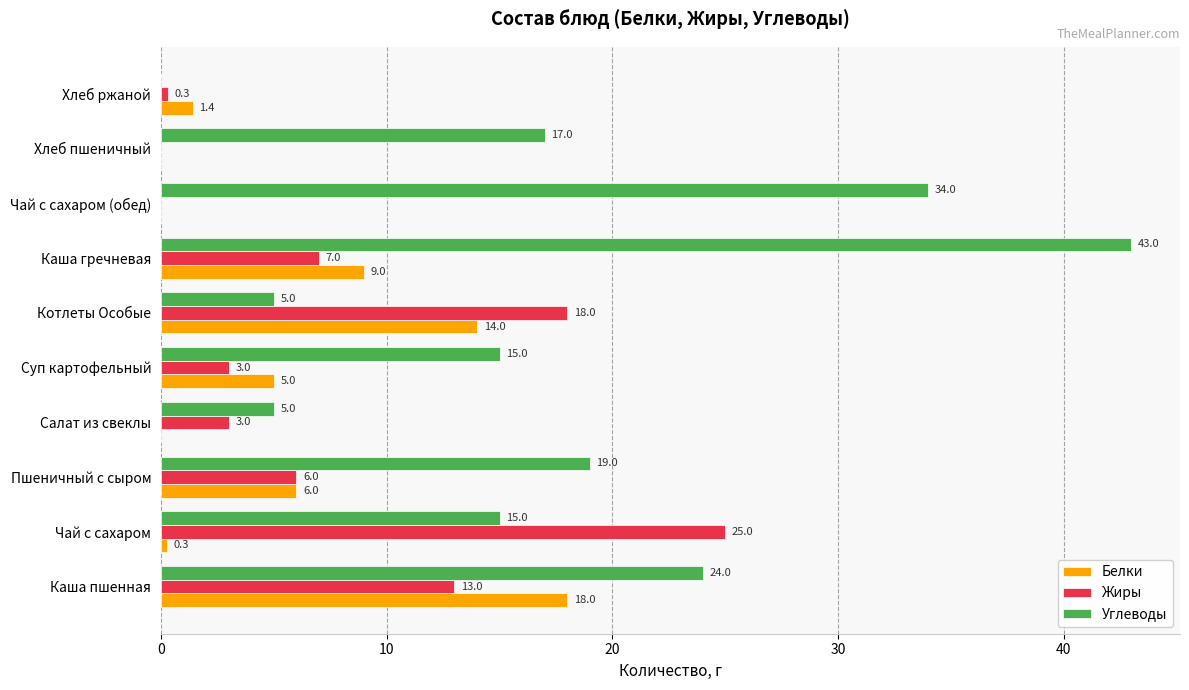

Which series has the largest total across all categories?

Углеводы